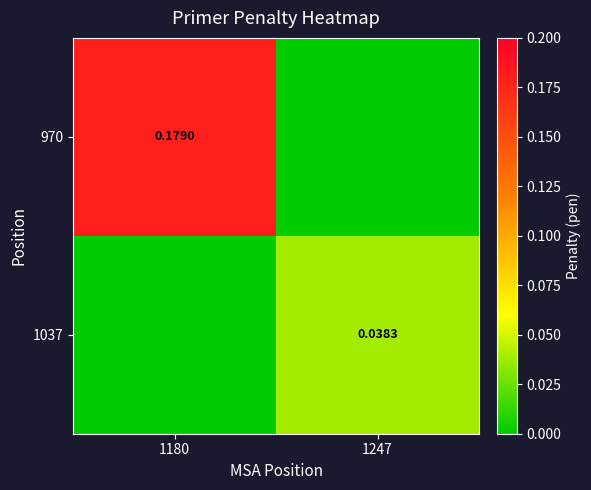

Which series has the widest spread of values?

970